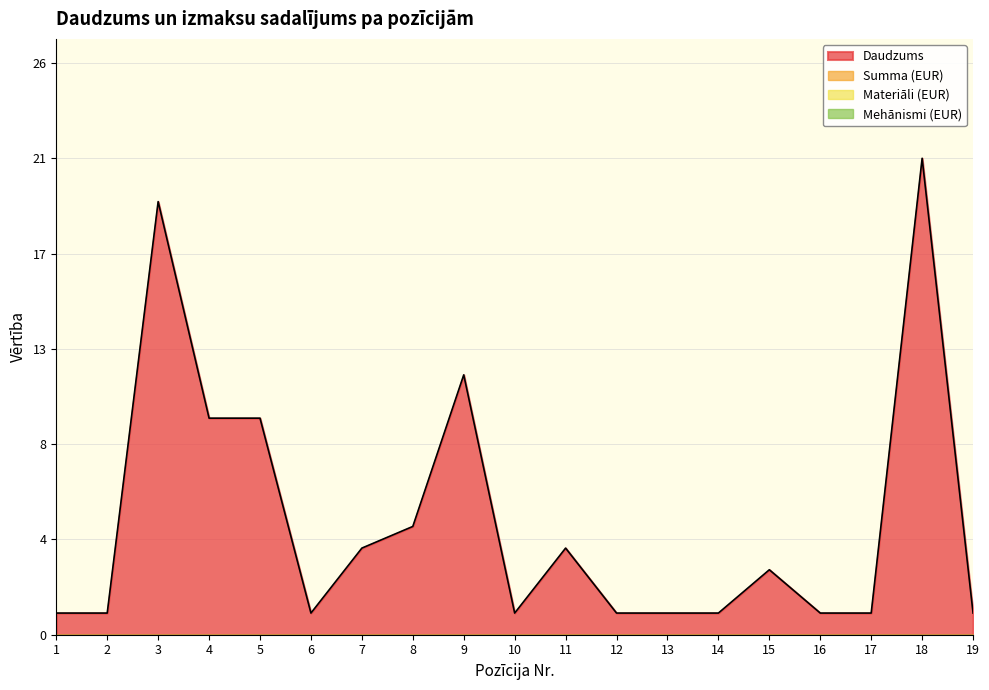

List the series in order of their peak value, highest first.

Daudzums, Summa (EUR), Materiāli (EUR) kopā, Mehānismi (EUR) kopā